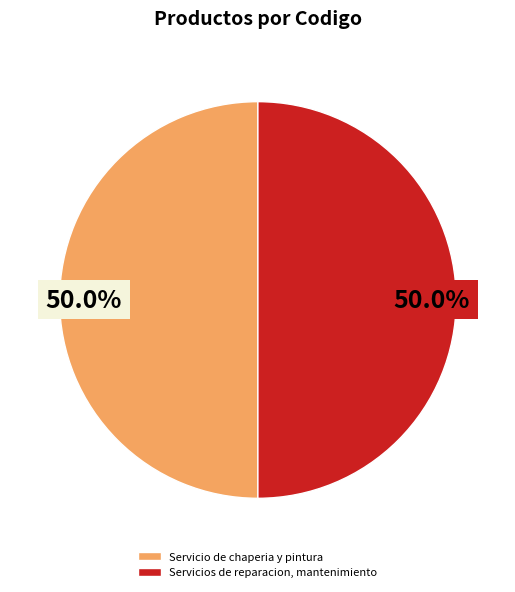

Combined, what portion of the pie is Servicio de chaperia y pintura and Servicios de reparacion, mantenimiento?

100.0%